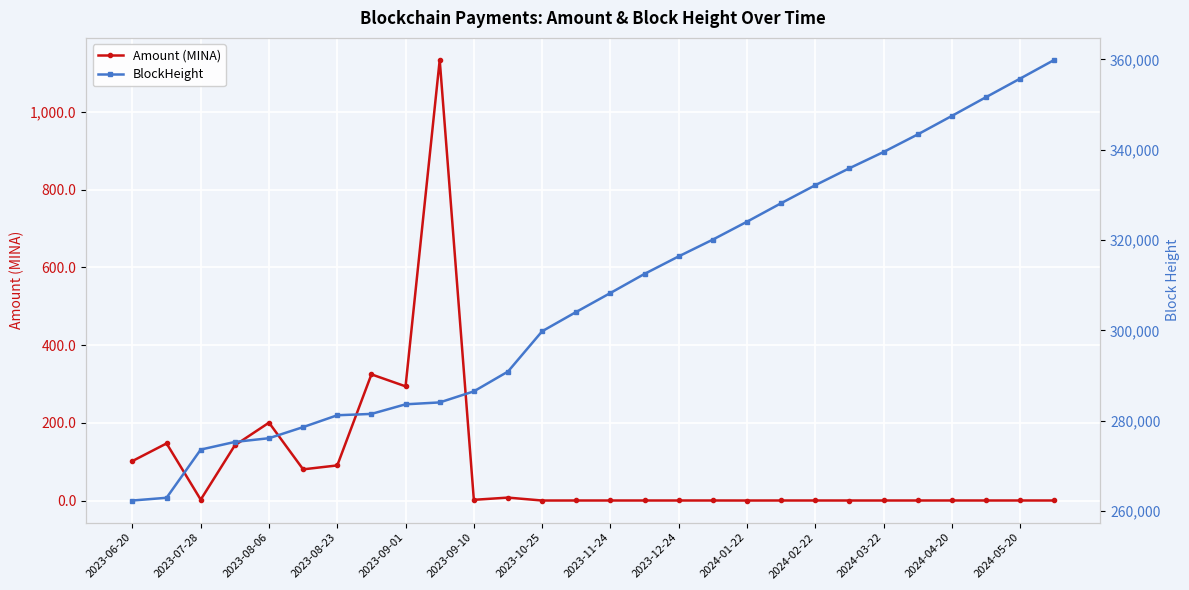

Is it true that Amount (MINA) equals 0.0 at 23?

False